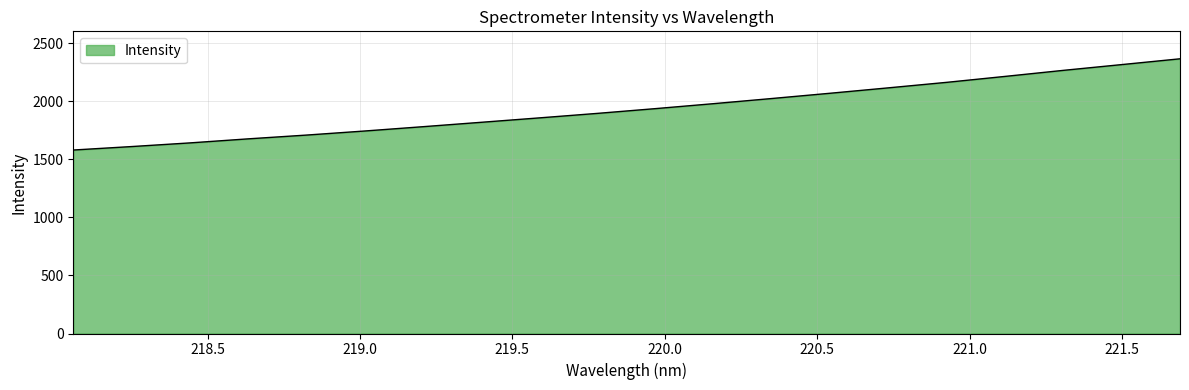

What is the greatest value displayed?

2365.3